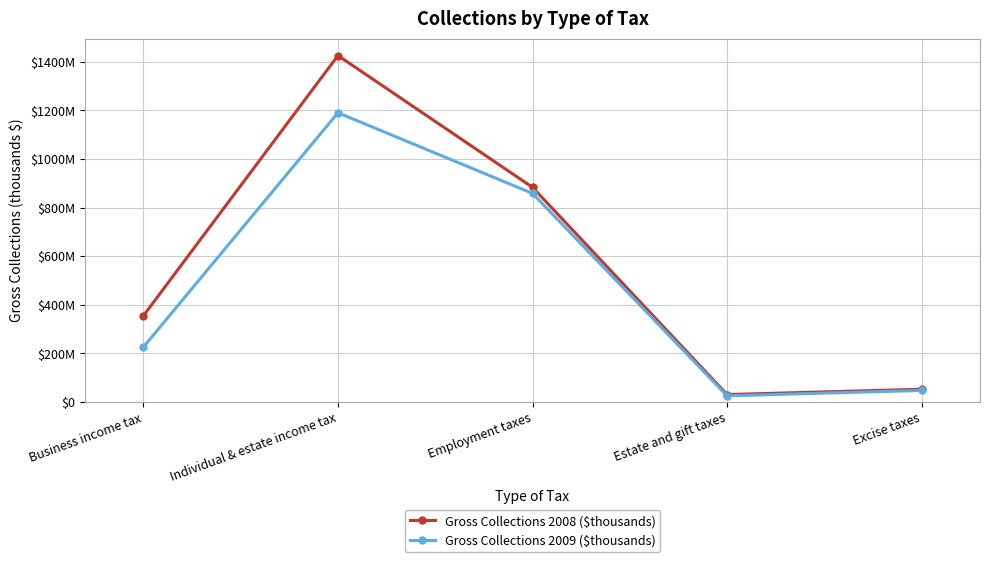

Does the chart have visible grid lines?

Yes